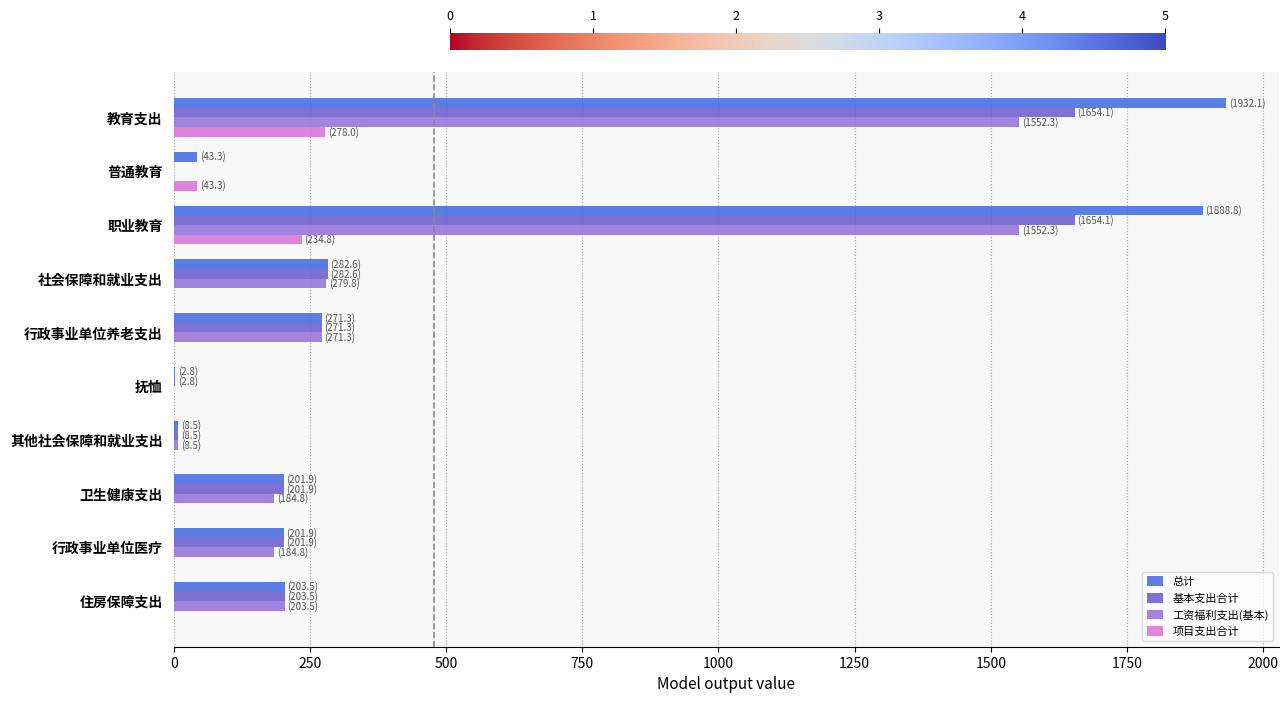

Which series has the widest spread of values?

总计